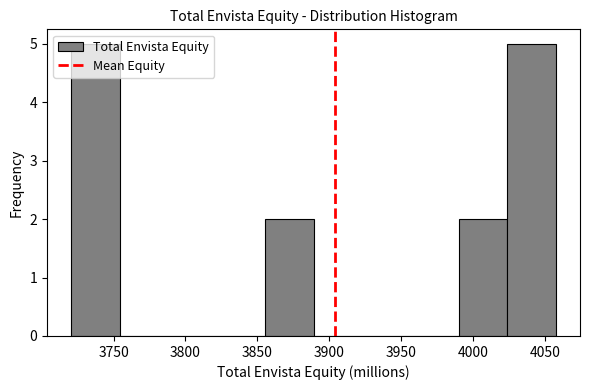

Reading left to right, list every bar in this chart as the range it spans on the x-axis followed by its height. Neither the bar edges nor the heights are printed on the chart, so give them approximately, as read against the axes.

3720 to 3755: 5
3755 to 3790: 0
3790 to 3820: 0
3820 to 3855: 0
3855 to 3890: 2
3890 to 3925: 0
3925 to 3955: 0
3955 to 3990: 0
3990 to 4025: 2
4025 to 4060: 5